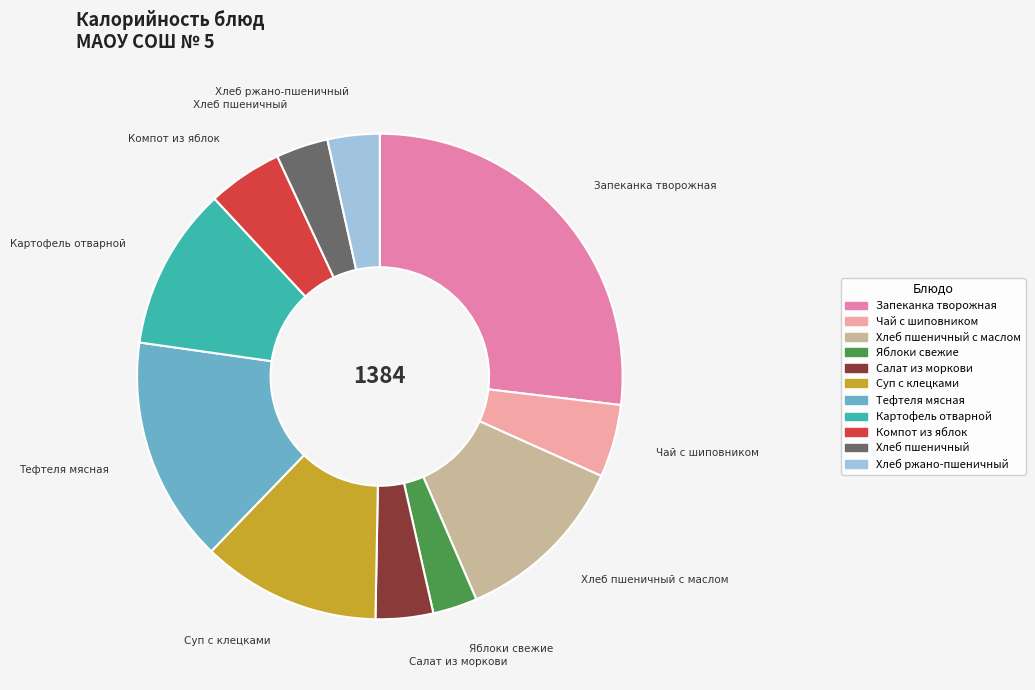

Is there a majority slice in this chart?

No